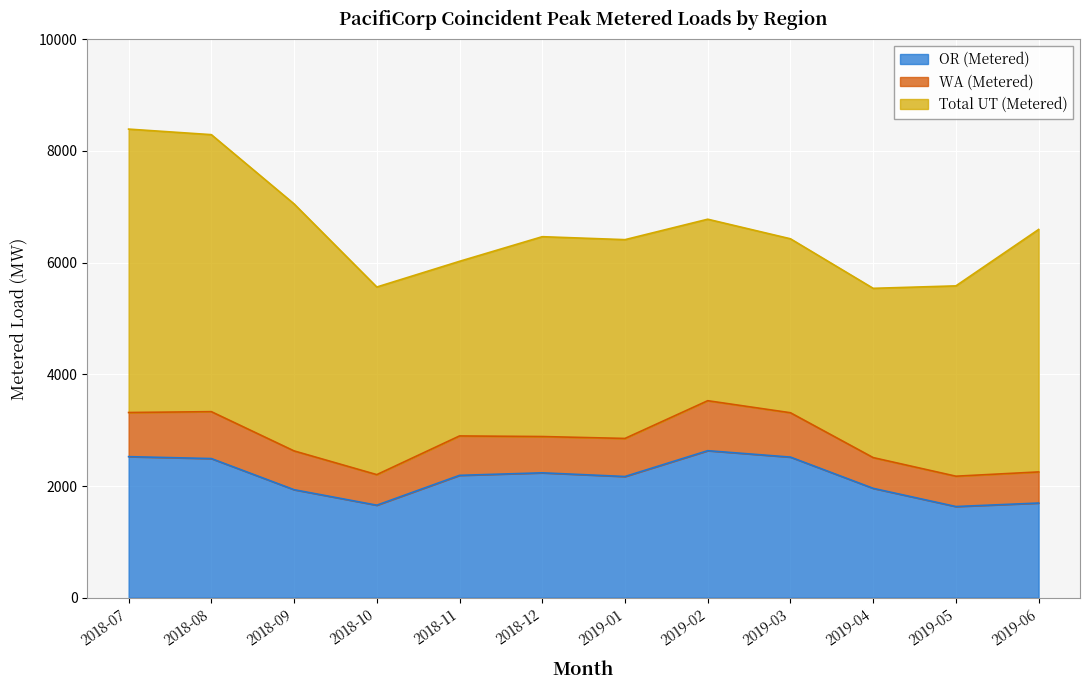

Where does the OR (Metered) series first go above 2190?

2018-07